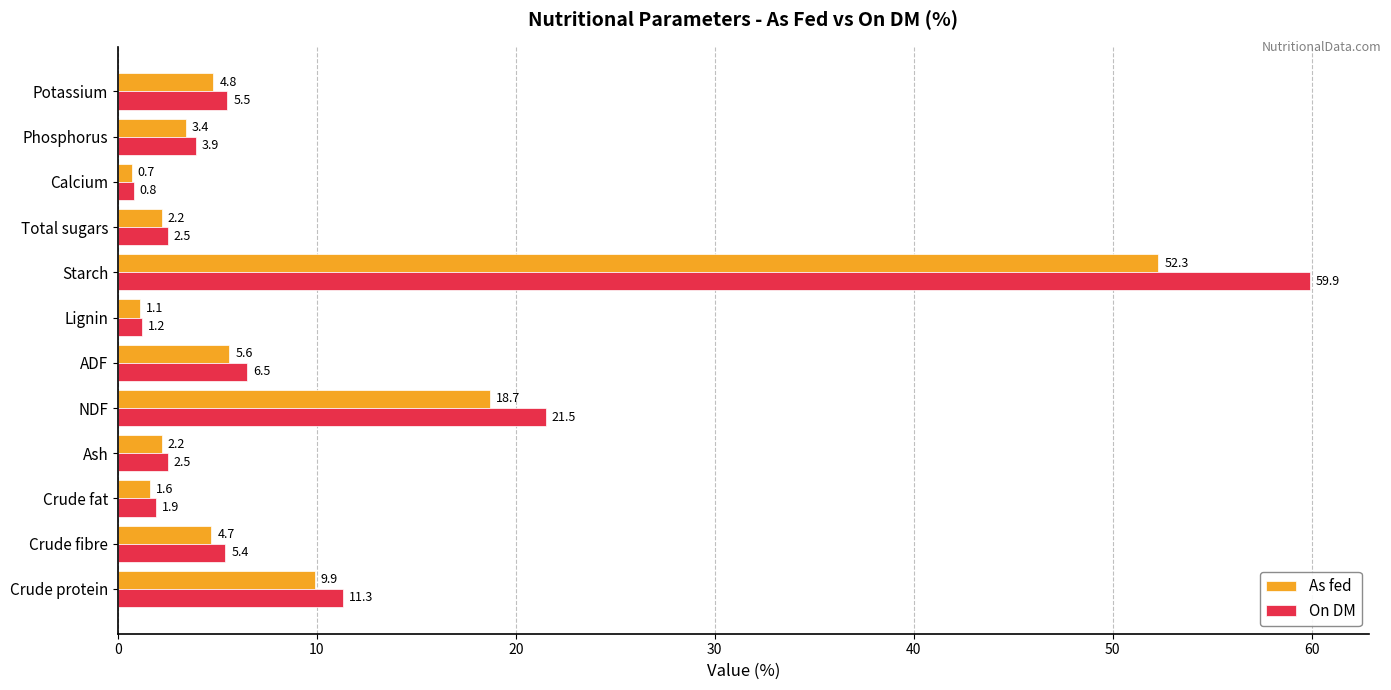

Is it true that As fed equals 4.8 at Potassium?

True